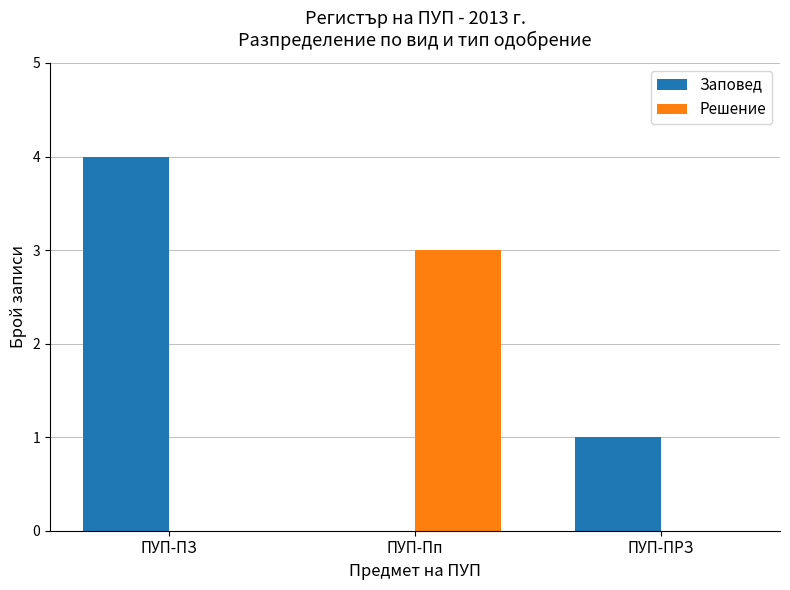

What is the spread (max minus min) of values at ПУП-ПЗ?

4